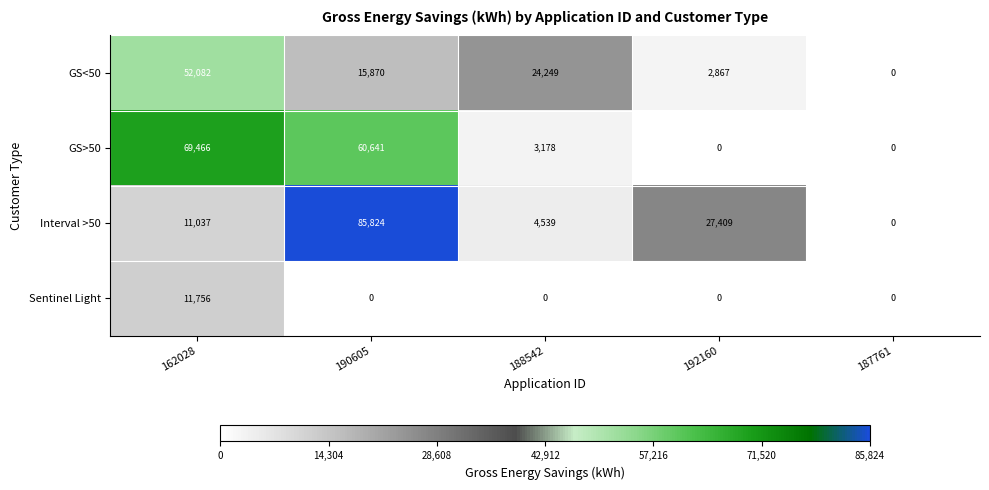

What is the greatest value displayed?

85824